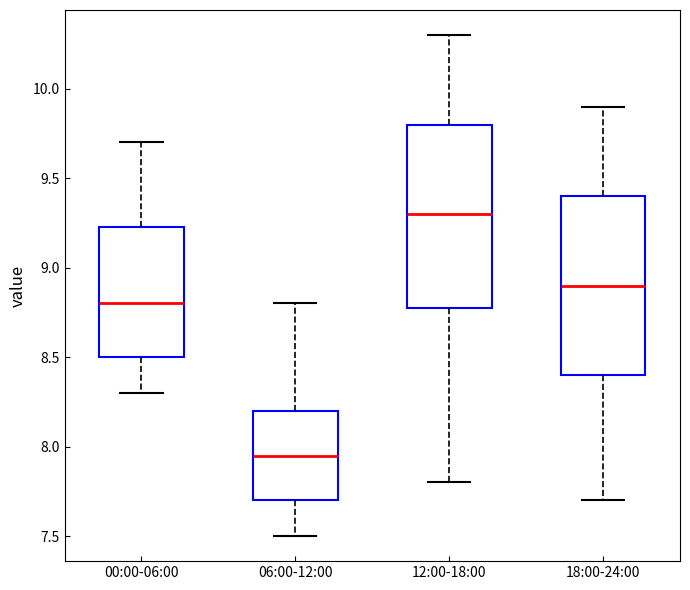

Which box has the highest median line?

12:00-18:00